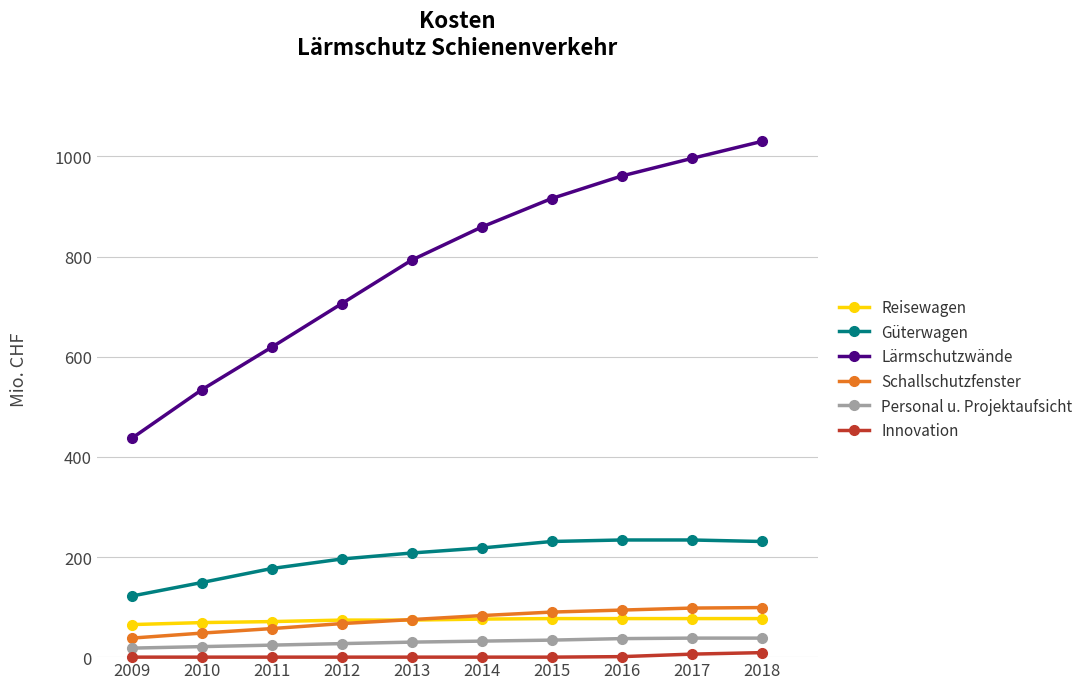

What value does the Lärmschutzwände series have at 2018?

1030